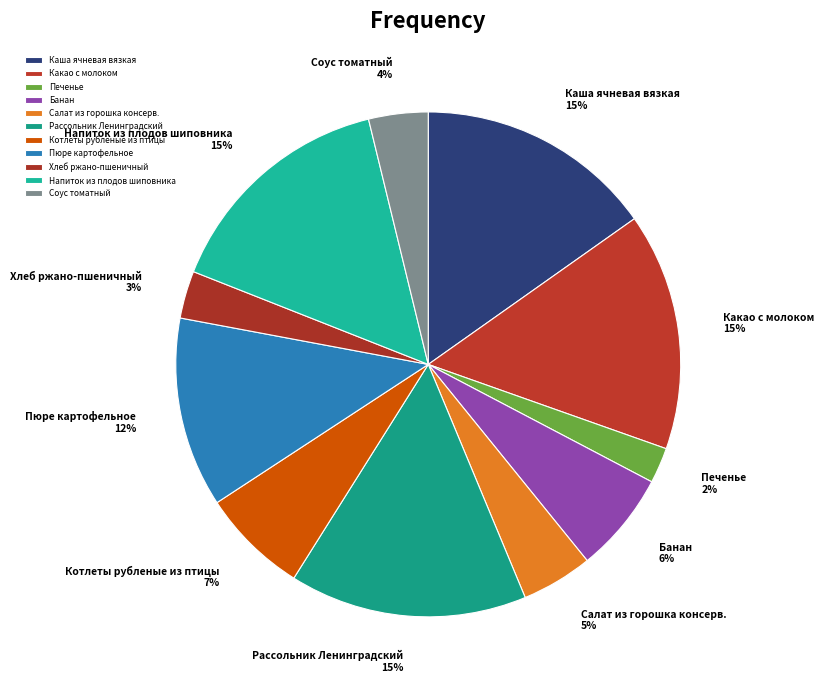

Is there a majority slice in this chart?

No